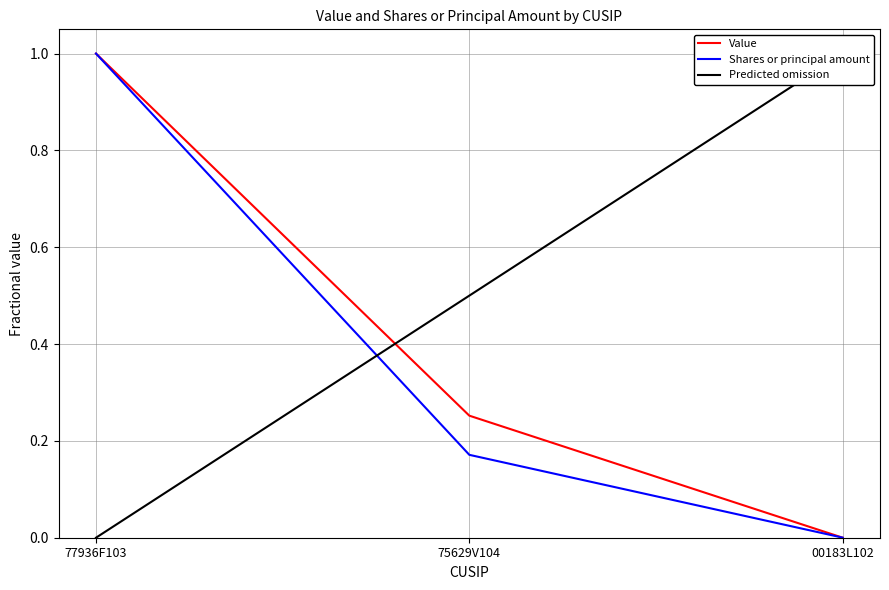

The value of Value at 77936F103 is 1.0. True or false?

True